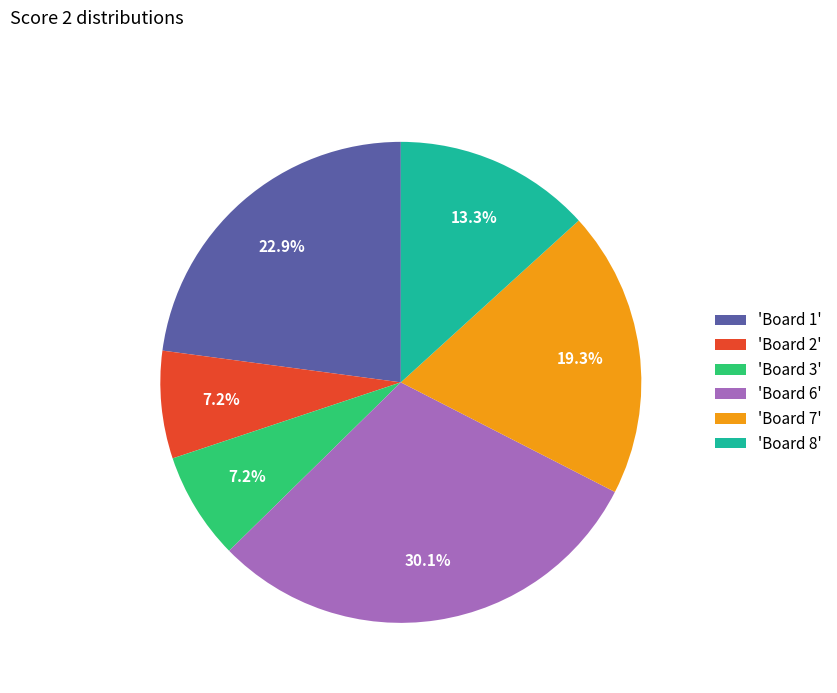

How many segments does this pie chart have?

6